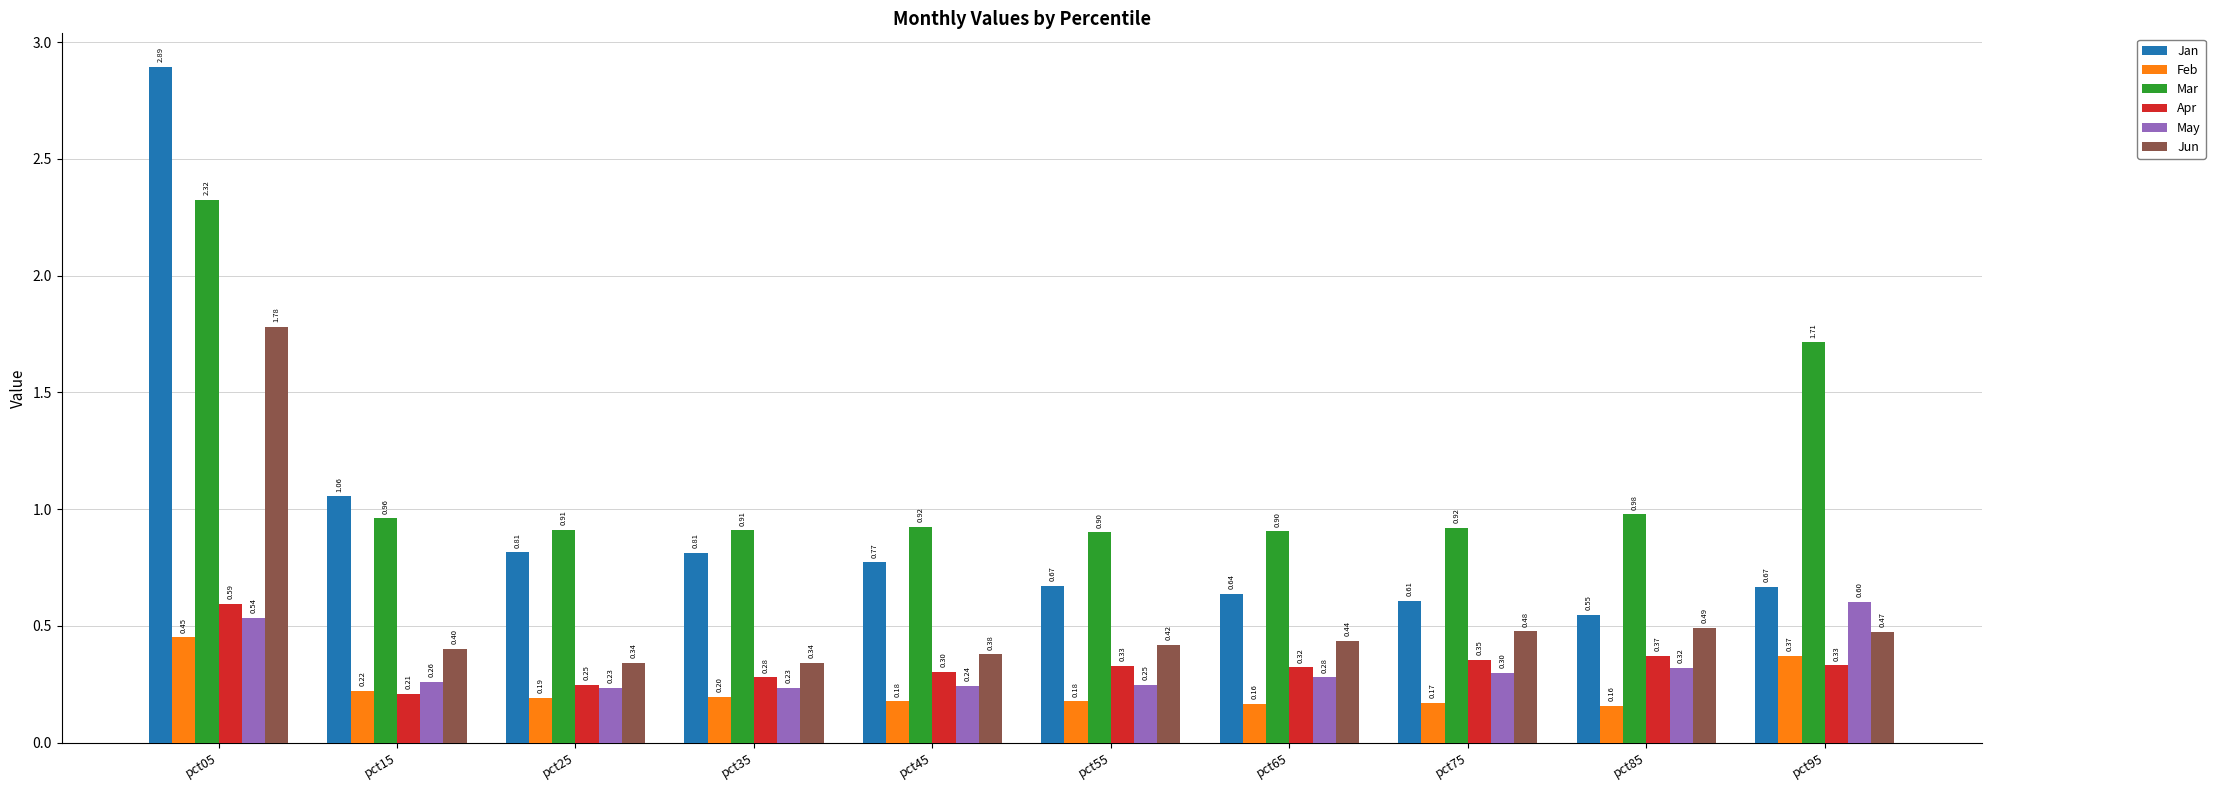

Rank the series by their maximum value, from lowest to highest.

Feb, Apr, May, Jun, Mar, Jan